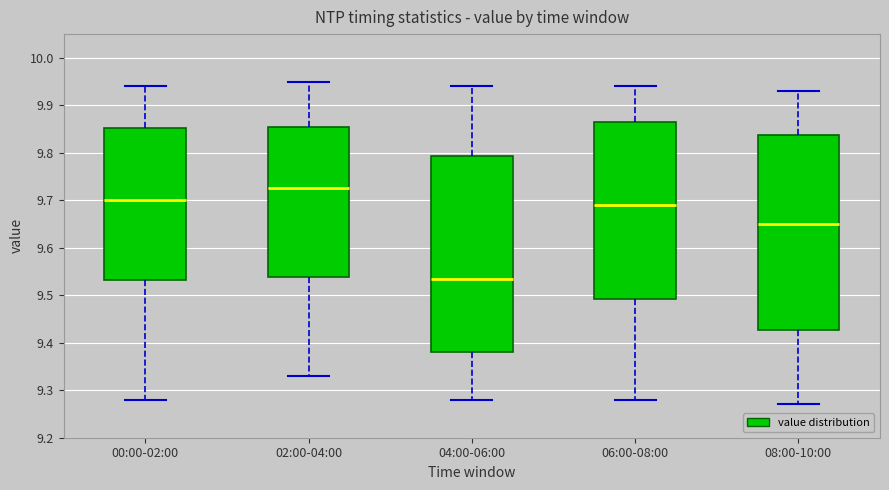

Where is the lower edge of the box for 06:00-08:00 on the y-axis? The values are not printed on the chart, so give them approximately, as read against the axis.

9.49